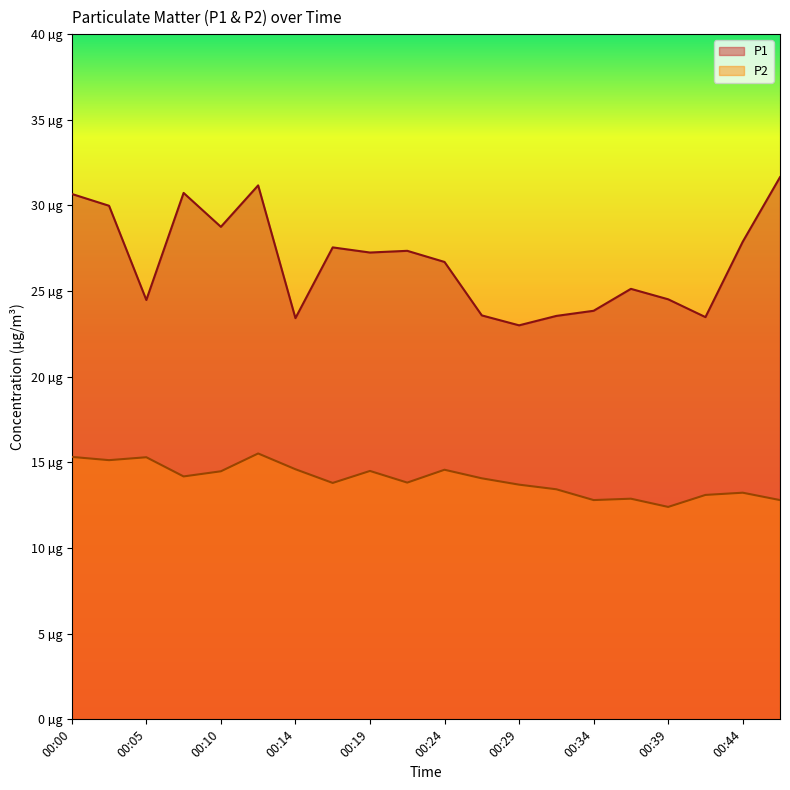

What is the difference between the second highest and minimum values in the P2 series?

2.9